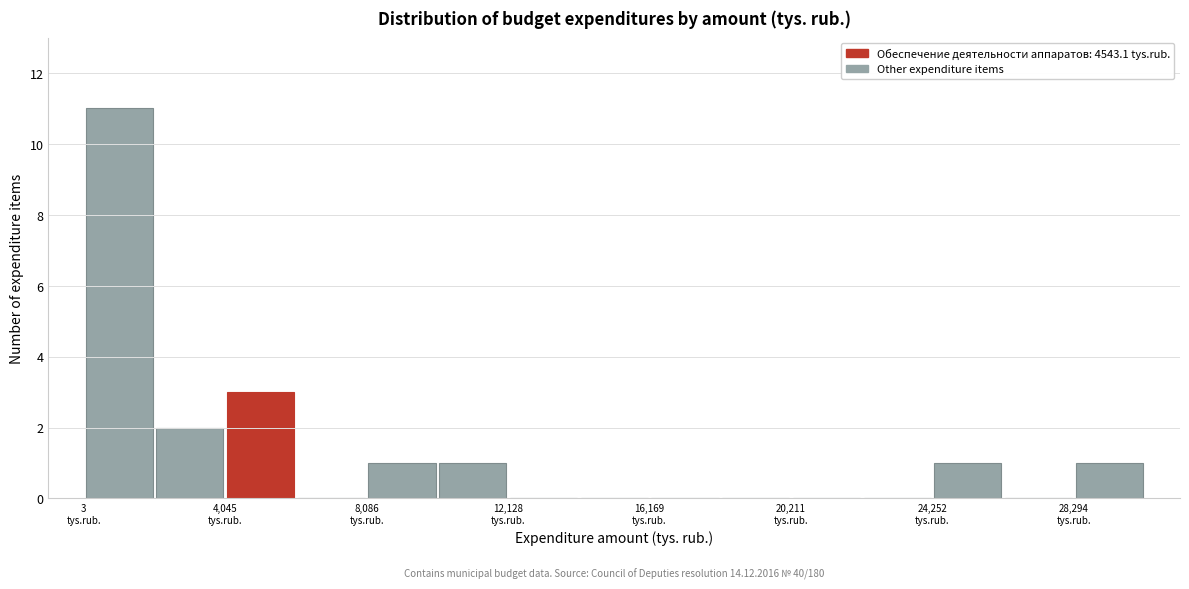

Which range on the x-axis has the tallest bar?

0 to 2000